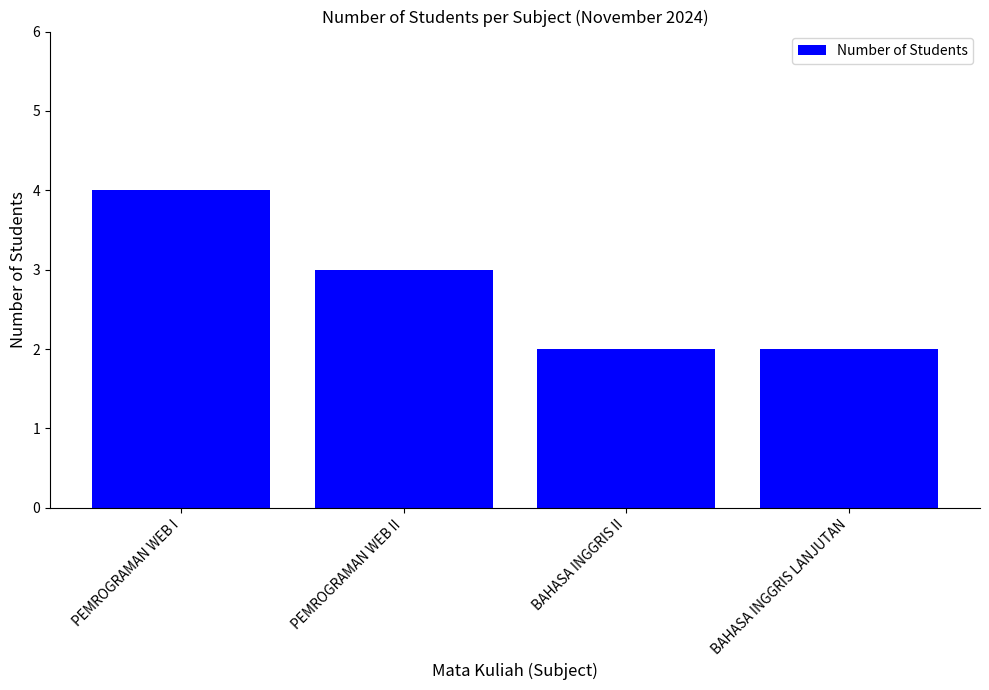

Between PEMROGRAMAN WEB I and PEMROGRAMAN WEB II, which is larger?

PEMROGRAMAN WEB I